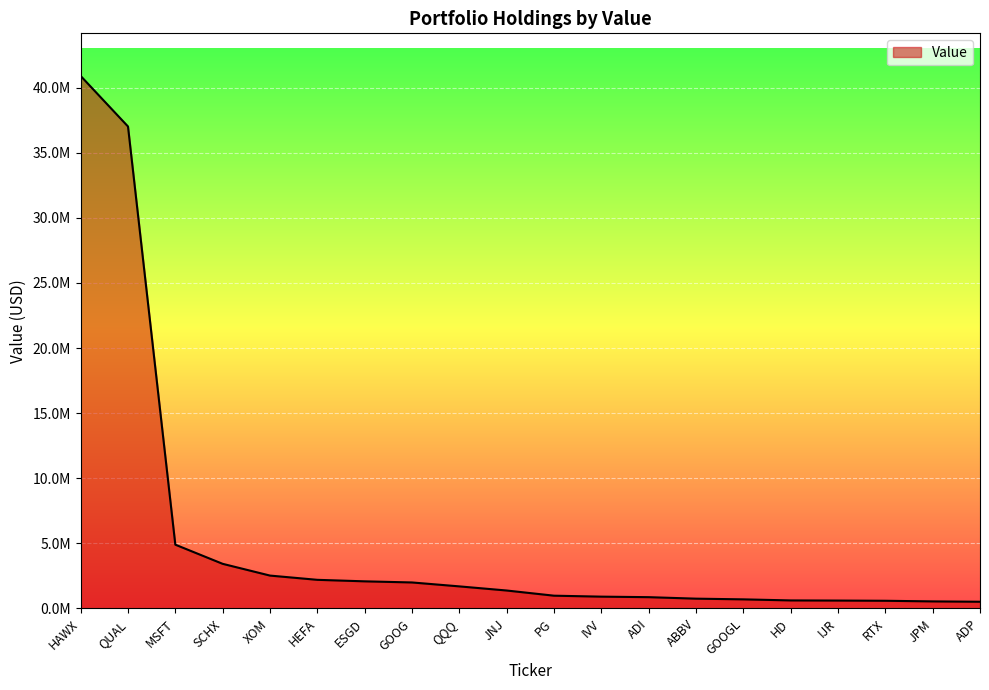

Where does the data first go above 1379990?

HAWX